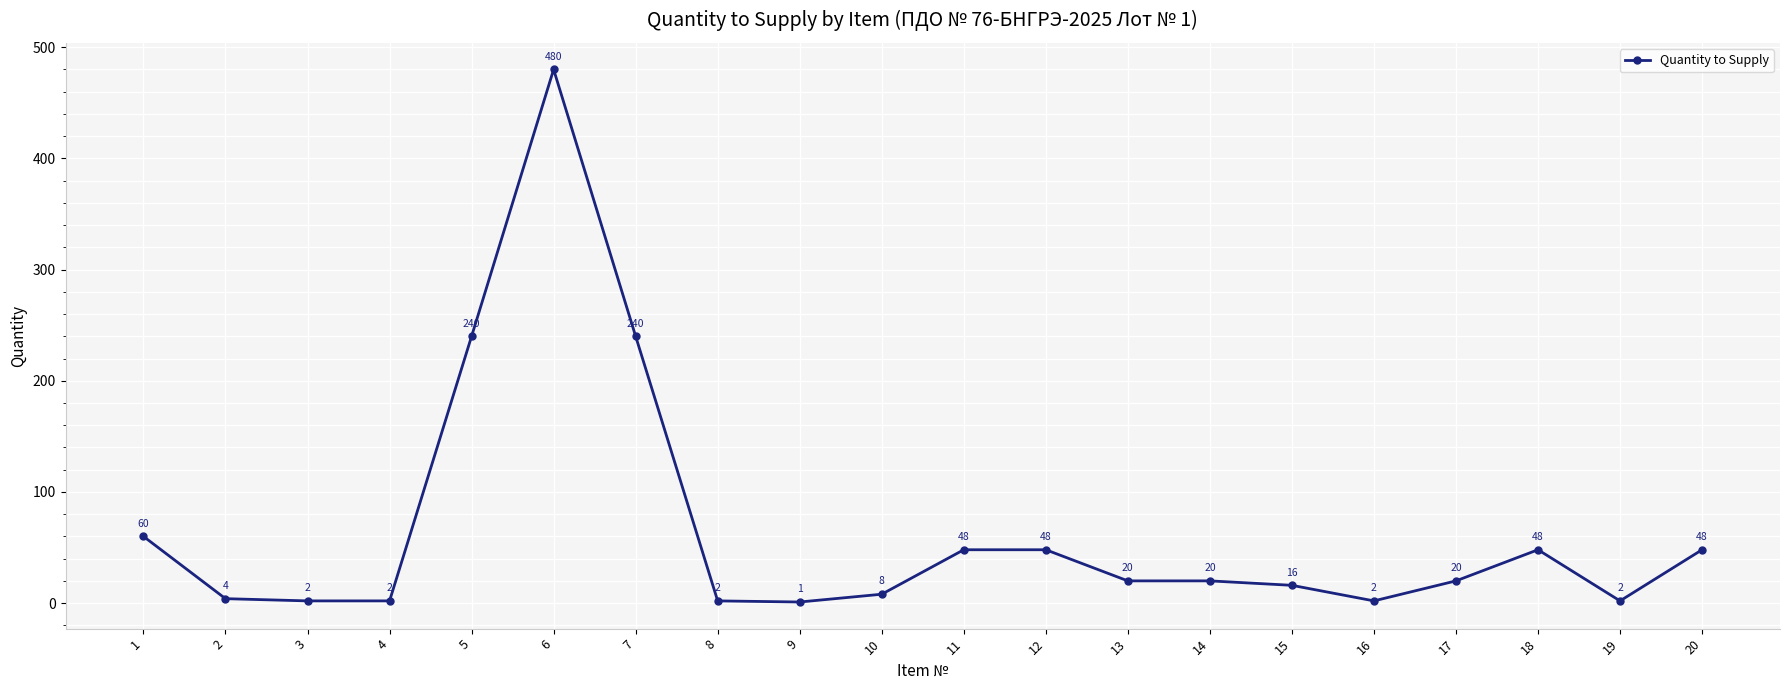

How many data points are less than 20?

9